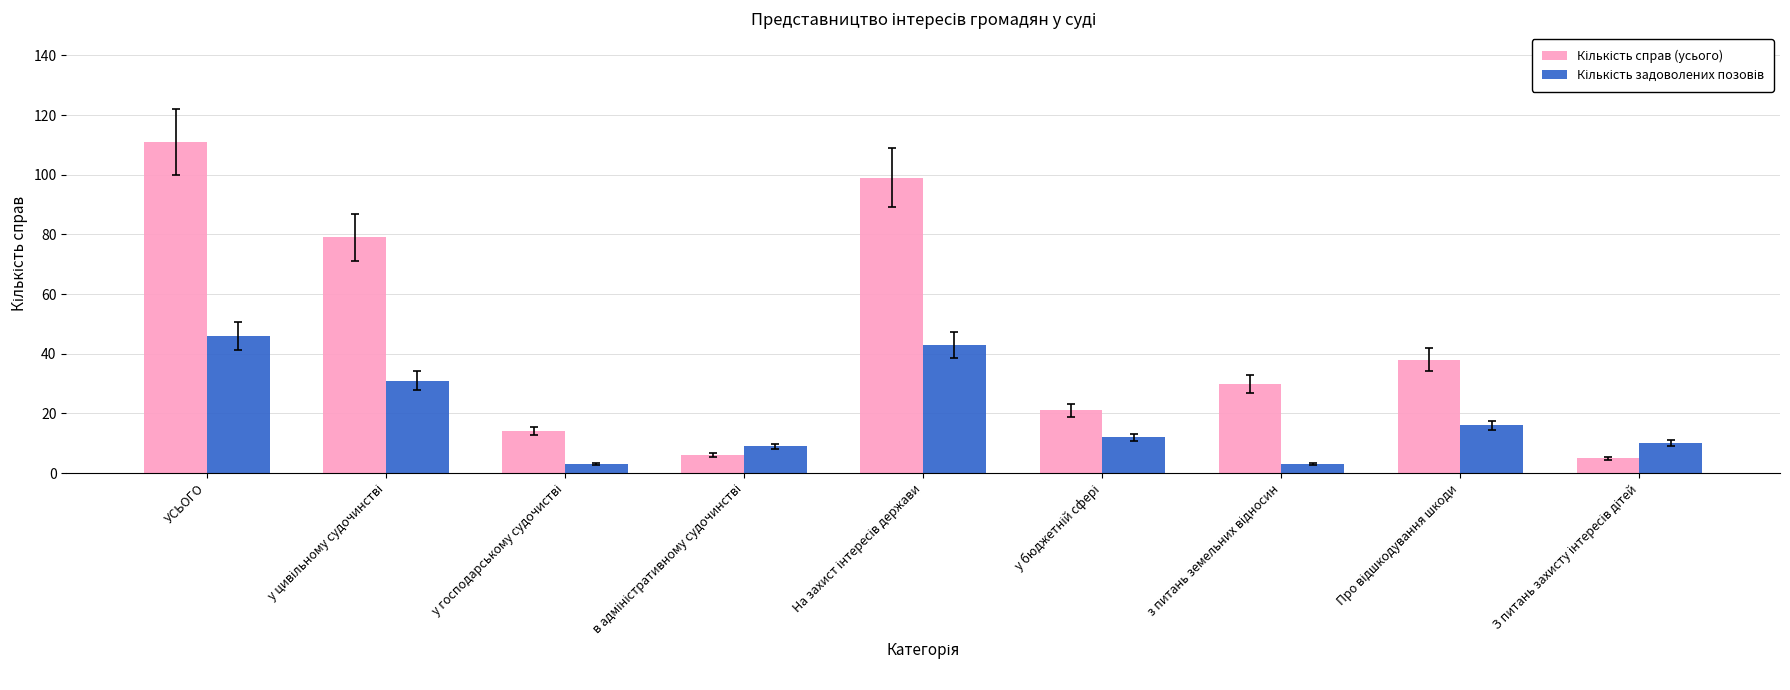

How many bars are there in each group?

2